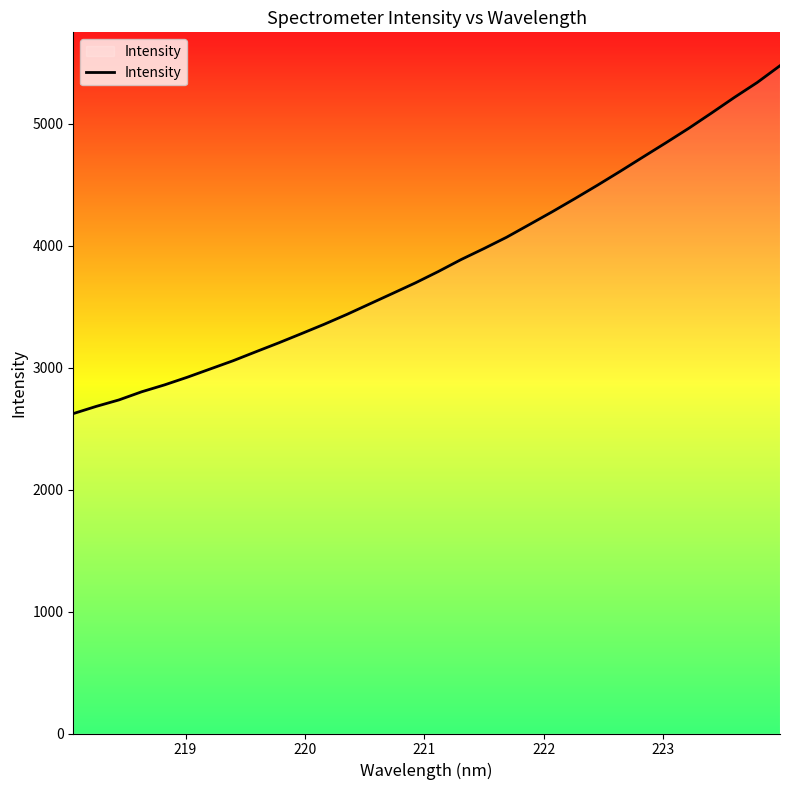

What is the smallest value displayed?

2623.6